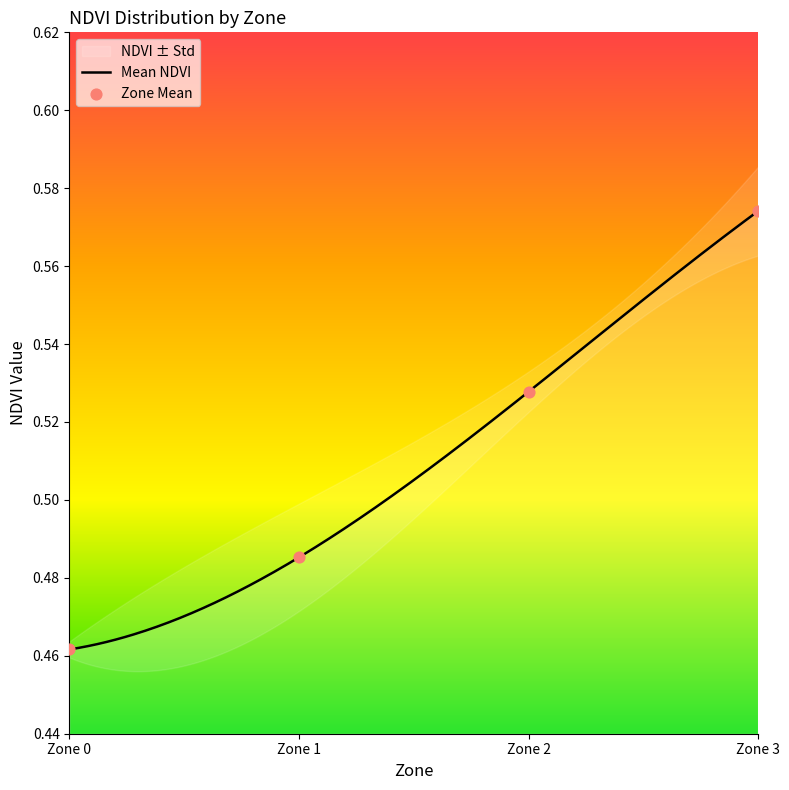

Between Zone 0 and Zone 3, which is larger?

Zone 3